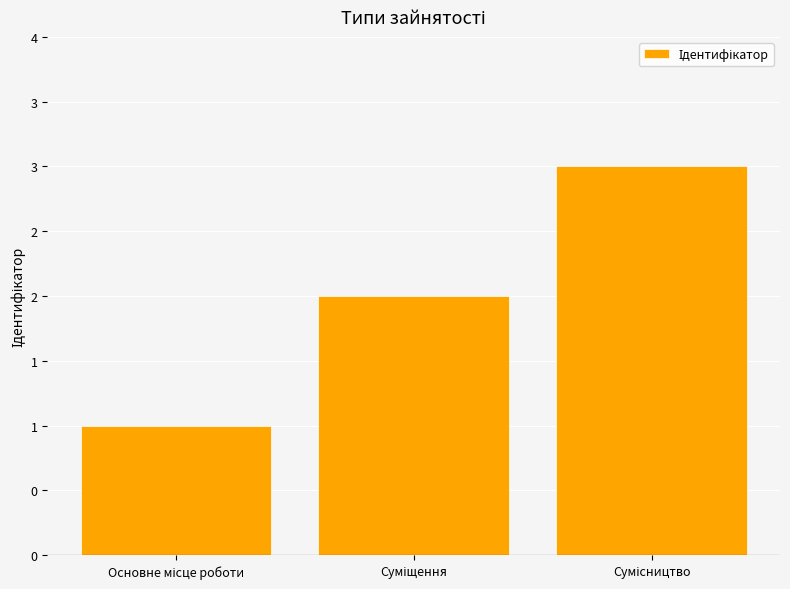

What is the label of the 2nd bar from the left?

Суміщення